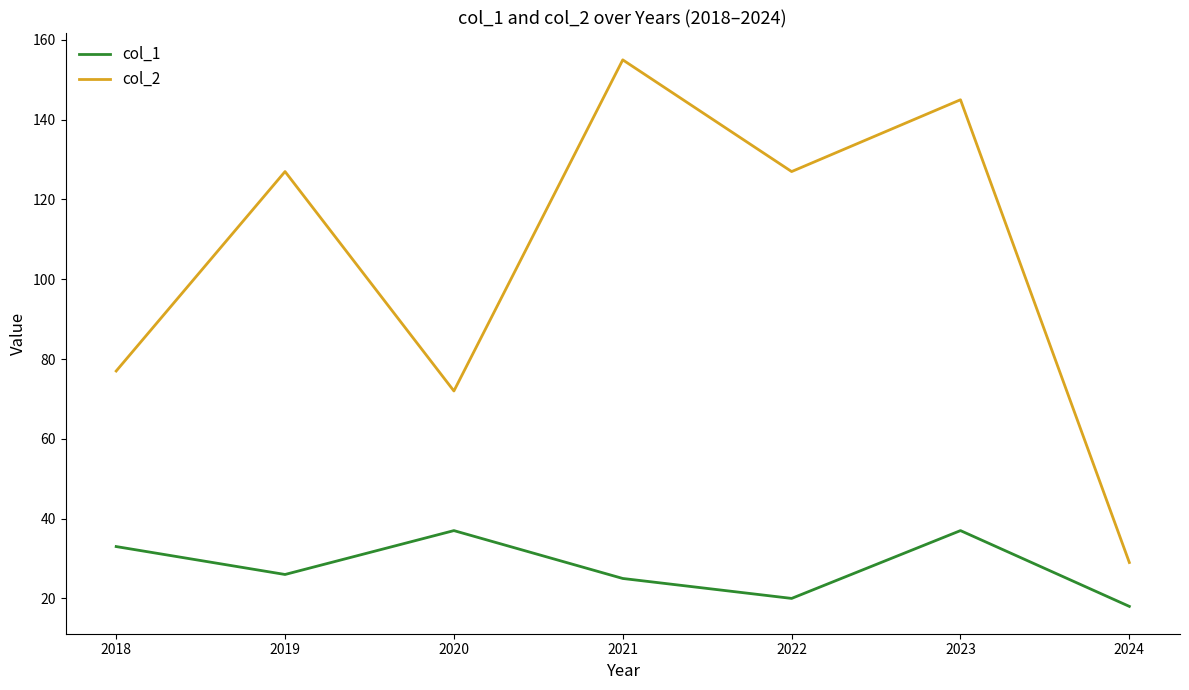

Where is col_1 nearest to the value 27?

2019